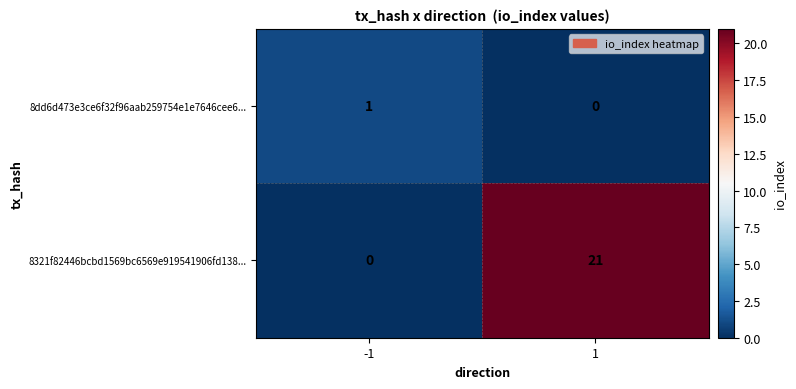

The value of 8dd6d473e3ce6f32f96aab259754e1e7646cee6... at 1 is 1. True or false?

False